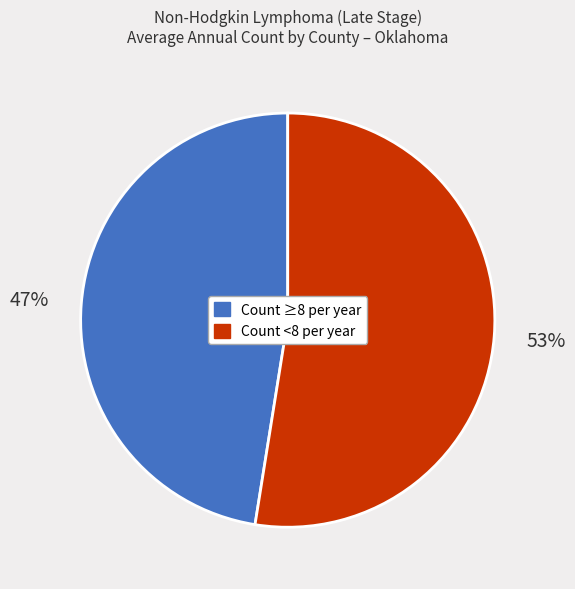

Does any single category account for the majority?

Yes